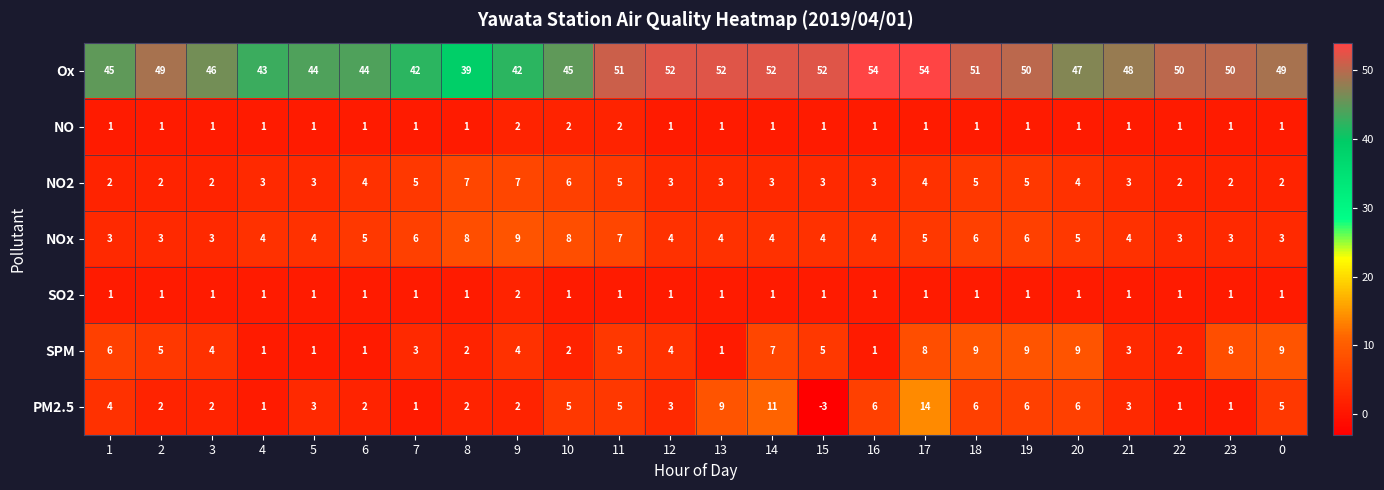

What is the approximate value of SPM at 21?

3